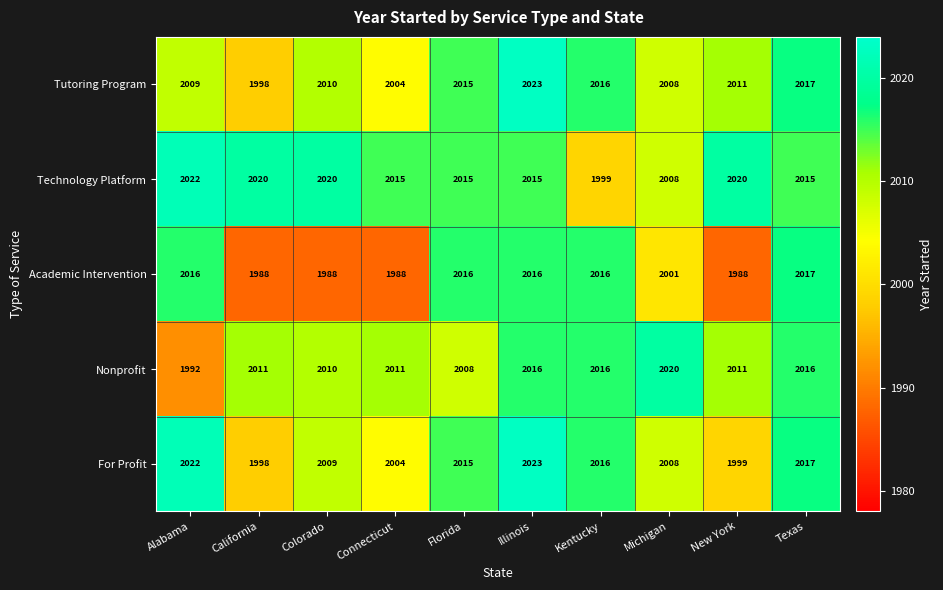

What is the minimum value shown in the chart?

1988